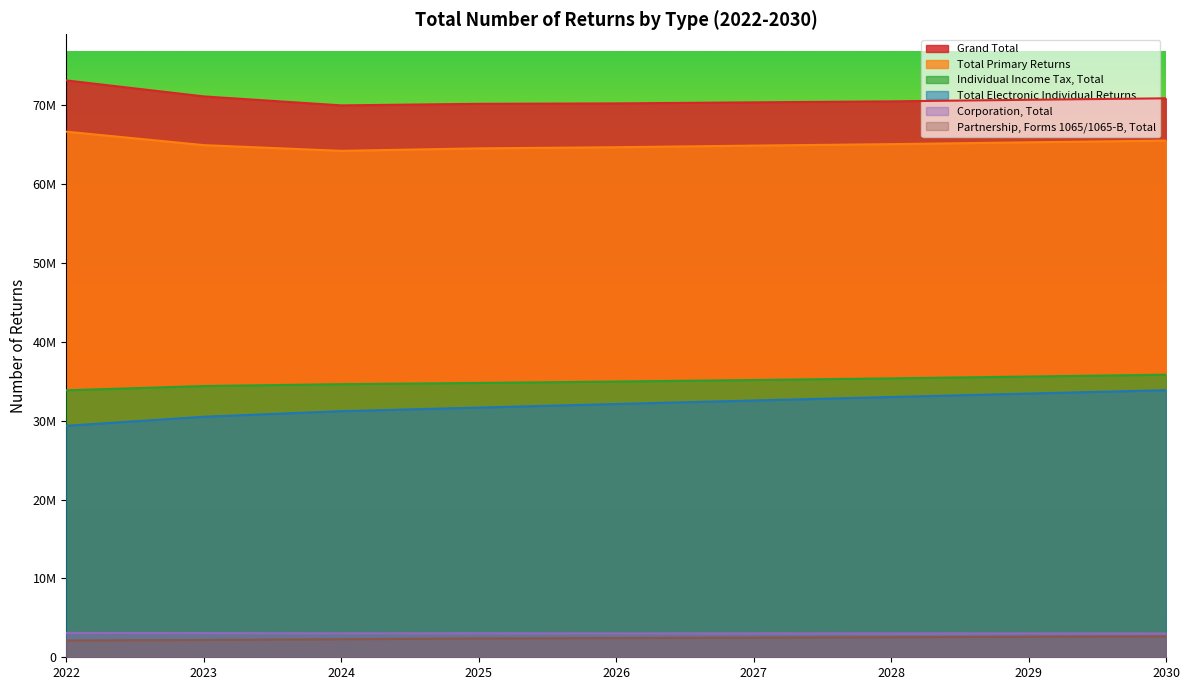

True or false: Individual Income Tax, Total has more than 0 points higher than both neighbors.

False